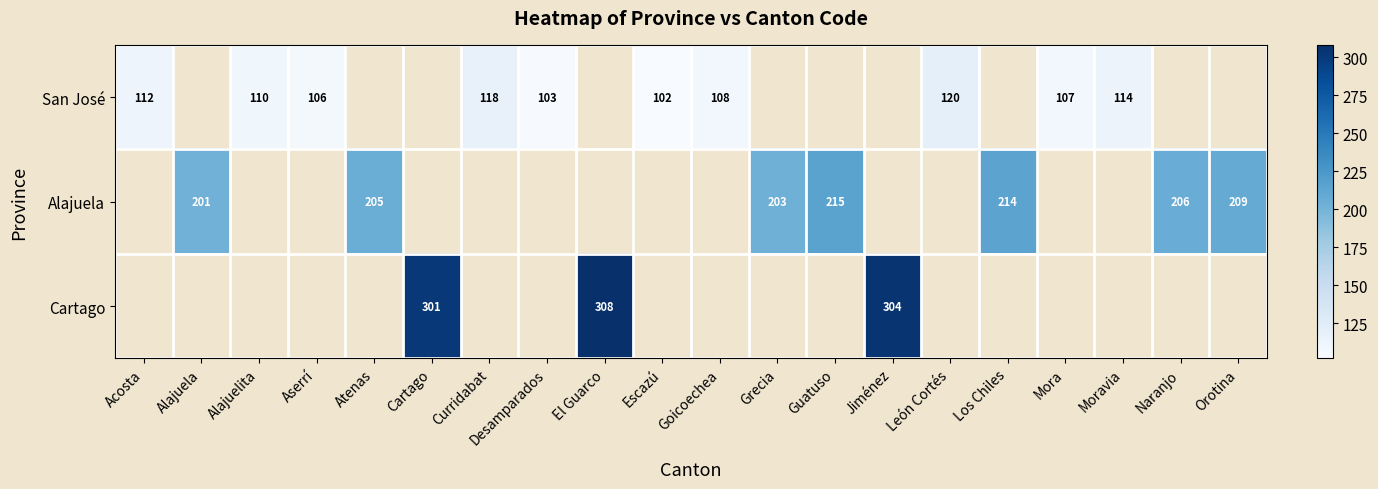

Which category has the lowest value across all series?

Escazú